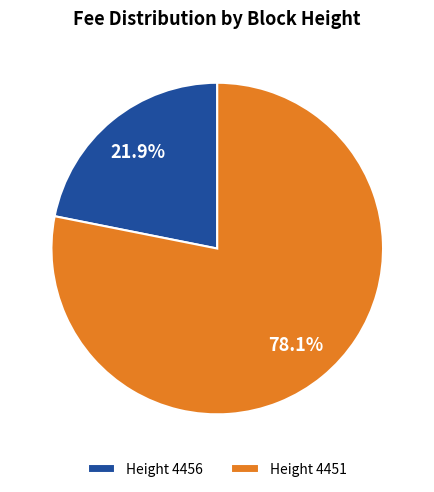

Is Height 4451 the majority of the pie?

Yes